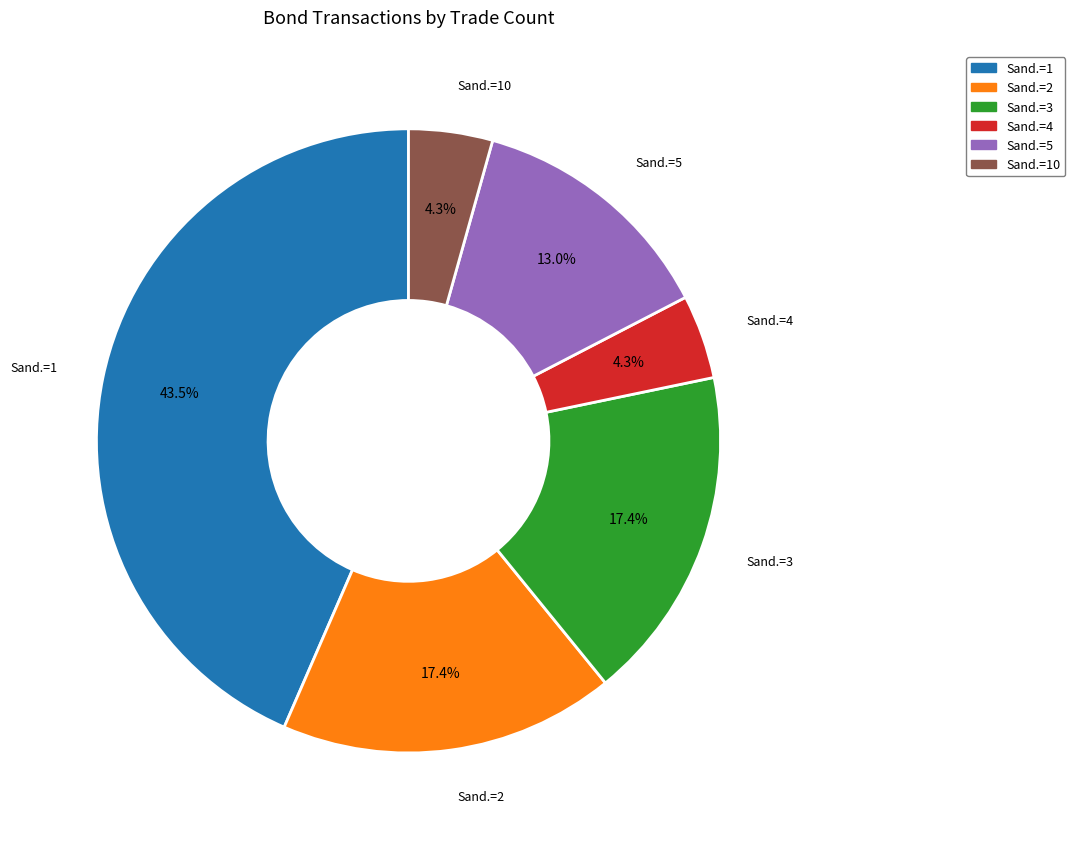

Is there a majority slice in this chart?

No